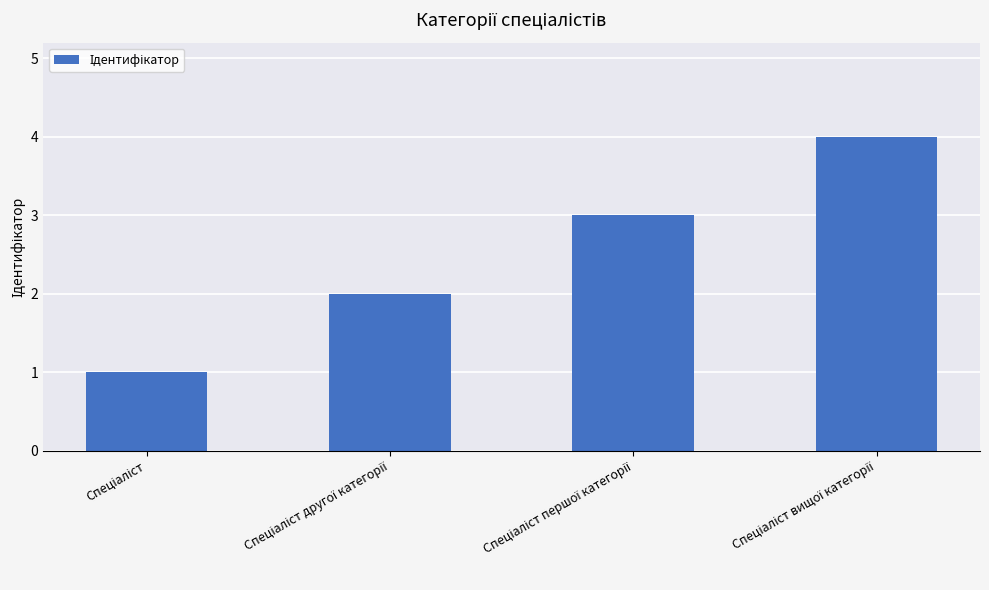

What is the greatest value displayed?

4